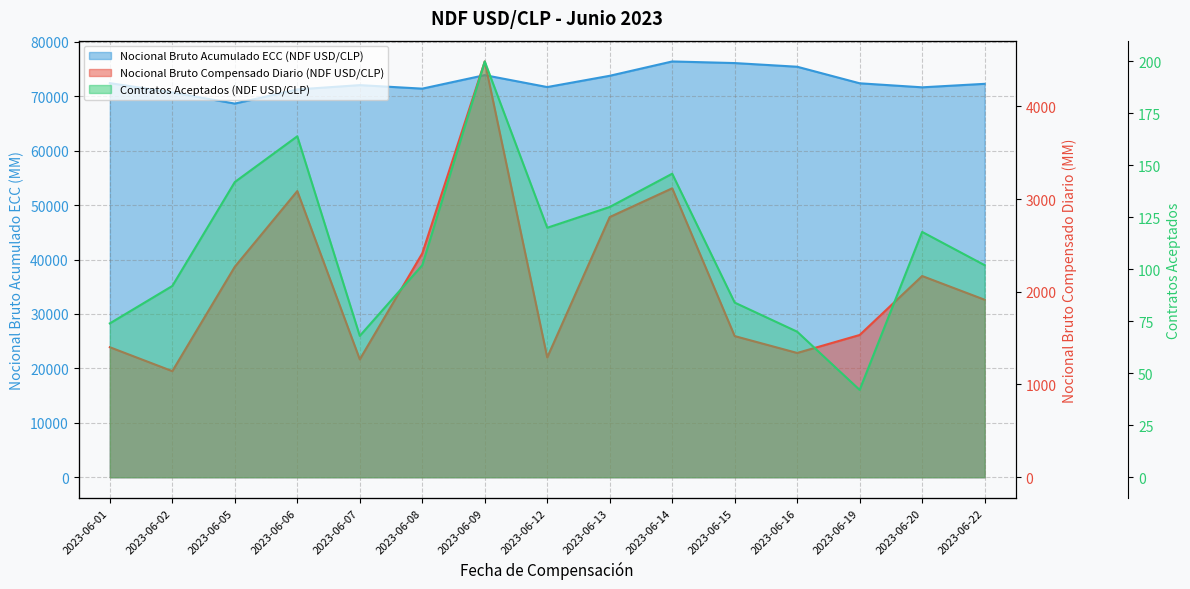

Where is the first local maximum for Nocional Bruto Compensado Diario (NDF USD/CLP)?

2023-06-06